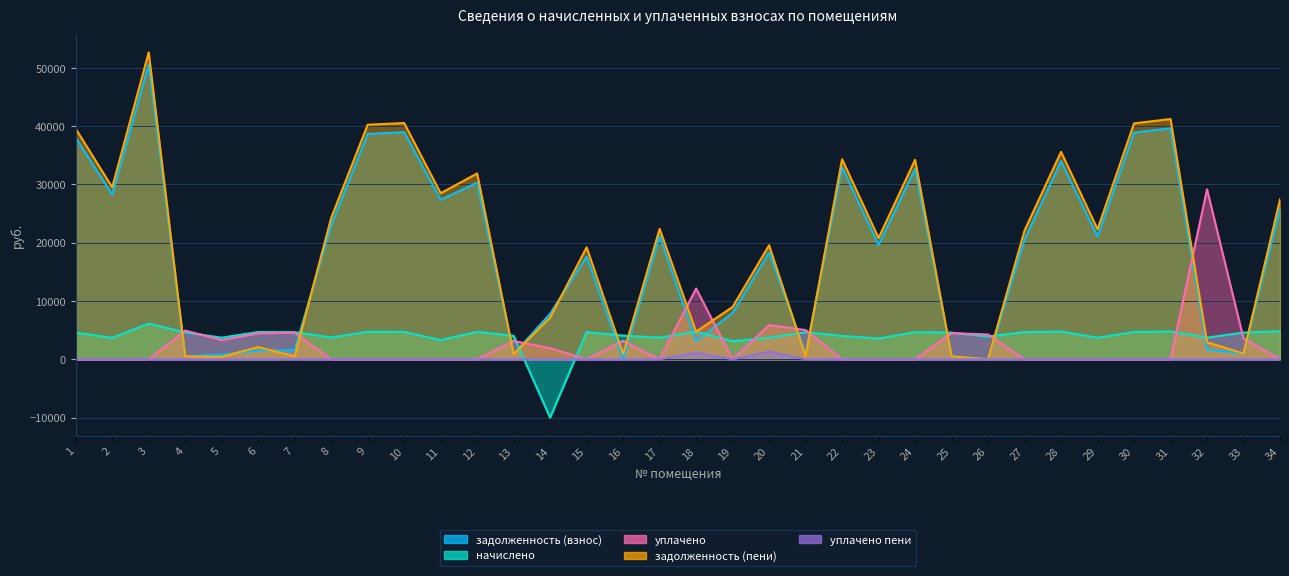

How many interior local peaks does the задолженность (пени) series have?

11